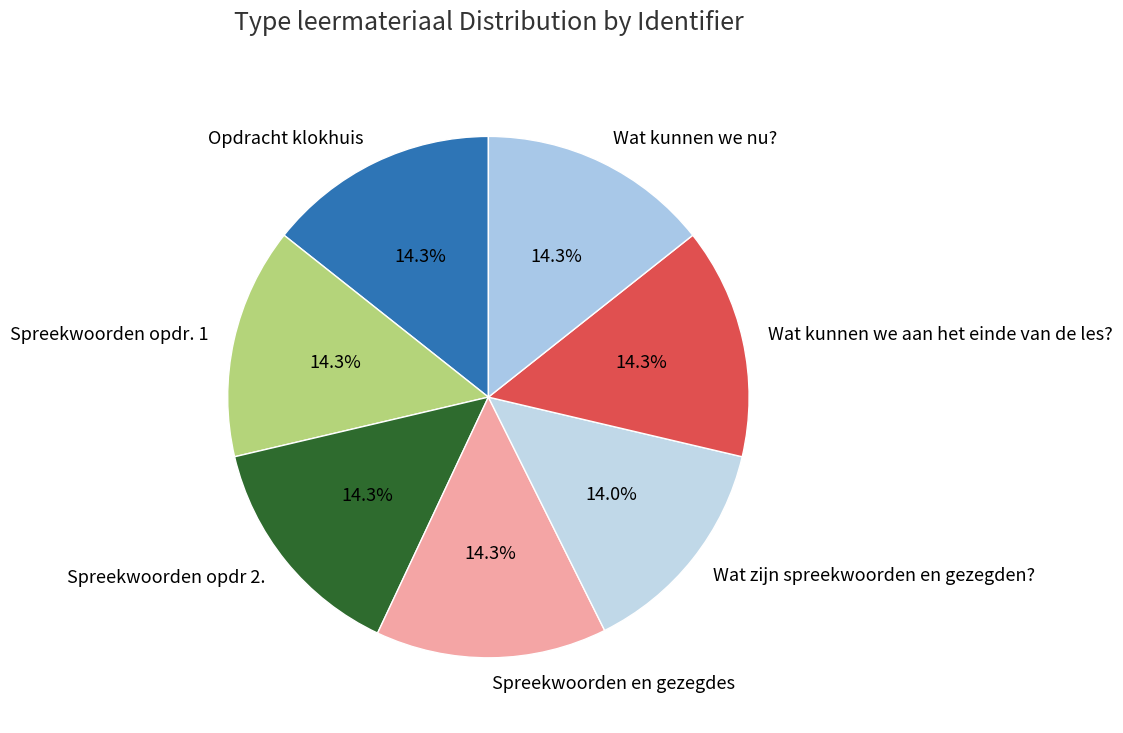

Do Spreekwoorden opdr 2. and Wat kunnen we nu? together represent more than half of the pie?

No